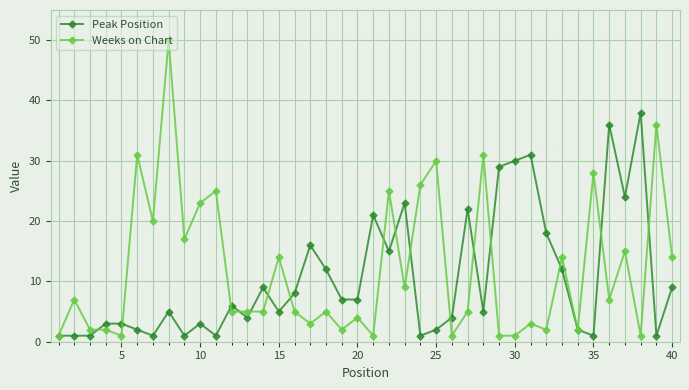

Rank the series by their average value, from lowest to highest.

Peak Position, Weeks on Chart